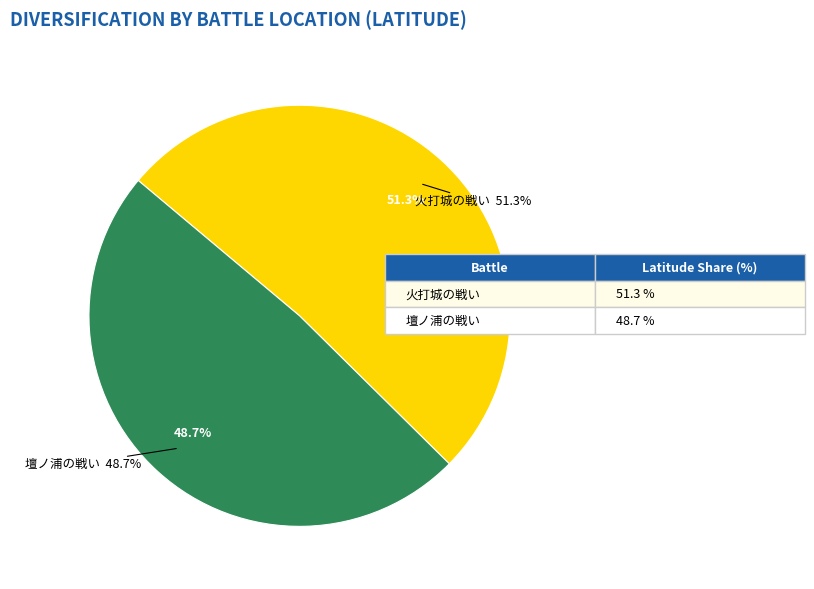

Is there any slice that represents more than half of the pie?

Yes